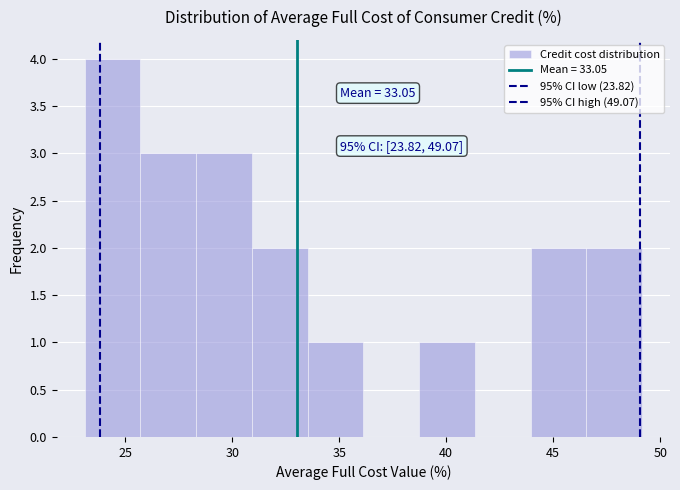

Which range on the x-axis has the tallest bar?

23.0 to 25.5